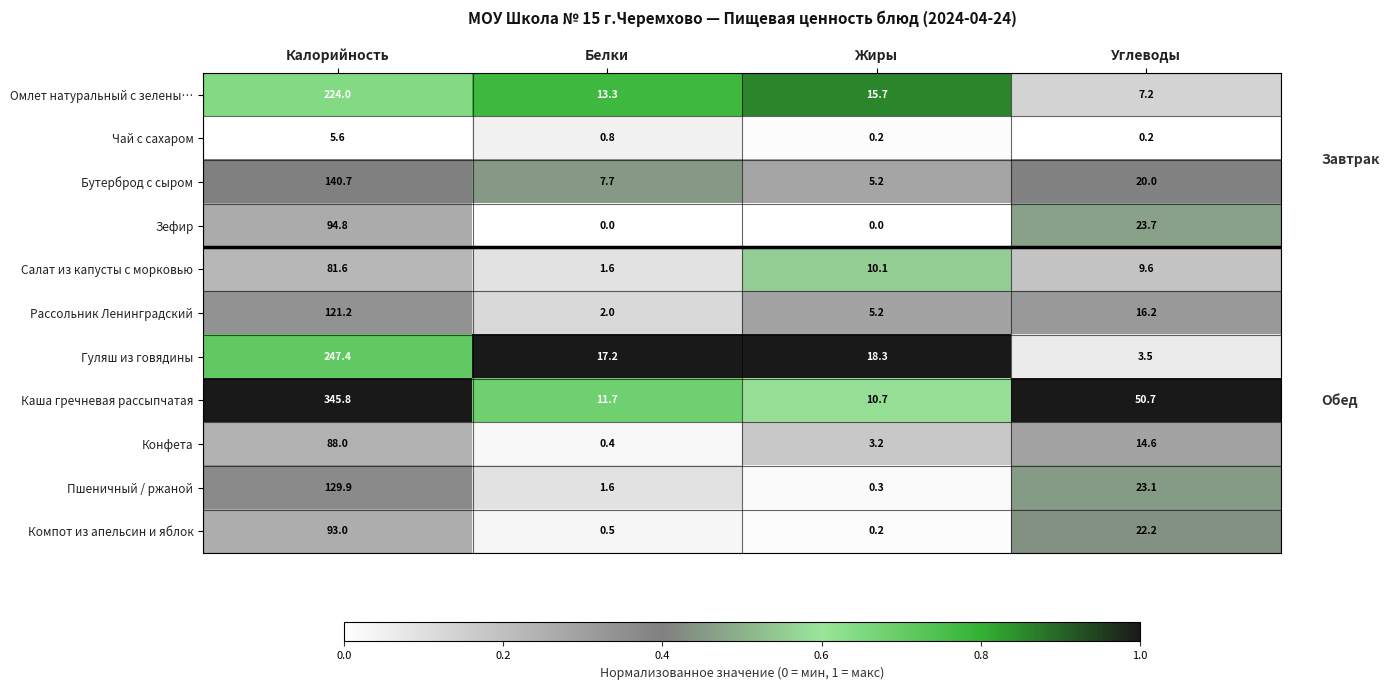

List the series in order of their peak value, highest first.

Каша гречневая рассыпчатая, Гуляш из говядины, Омлет натуральный с зелены…, Бутерброд с сыром, Пшеничный / ржаной, Рассольник Ленинградский, Зефир, Компот из апельсин и яблок, Конфета, Салат из капусты с морковью, Чай с сахаром